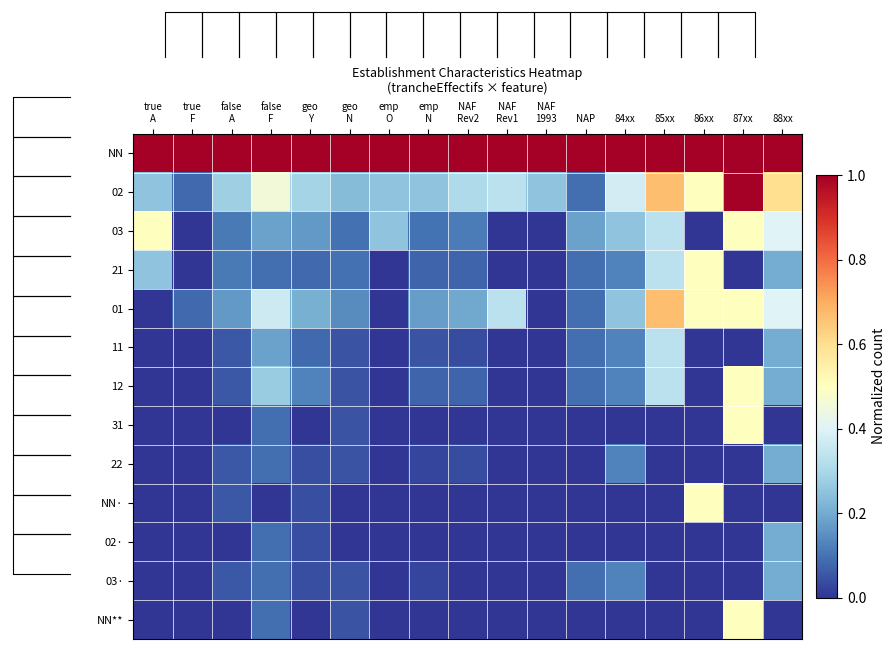

Rank the series at emp N from highest to lowest value.

NN, 02, 01, 03, 21, 12, 11, 22, 03·, 31, NN·, 02·, NN**